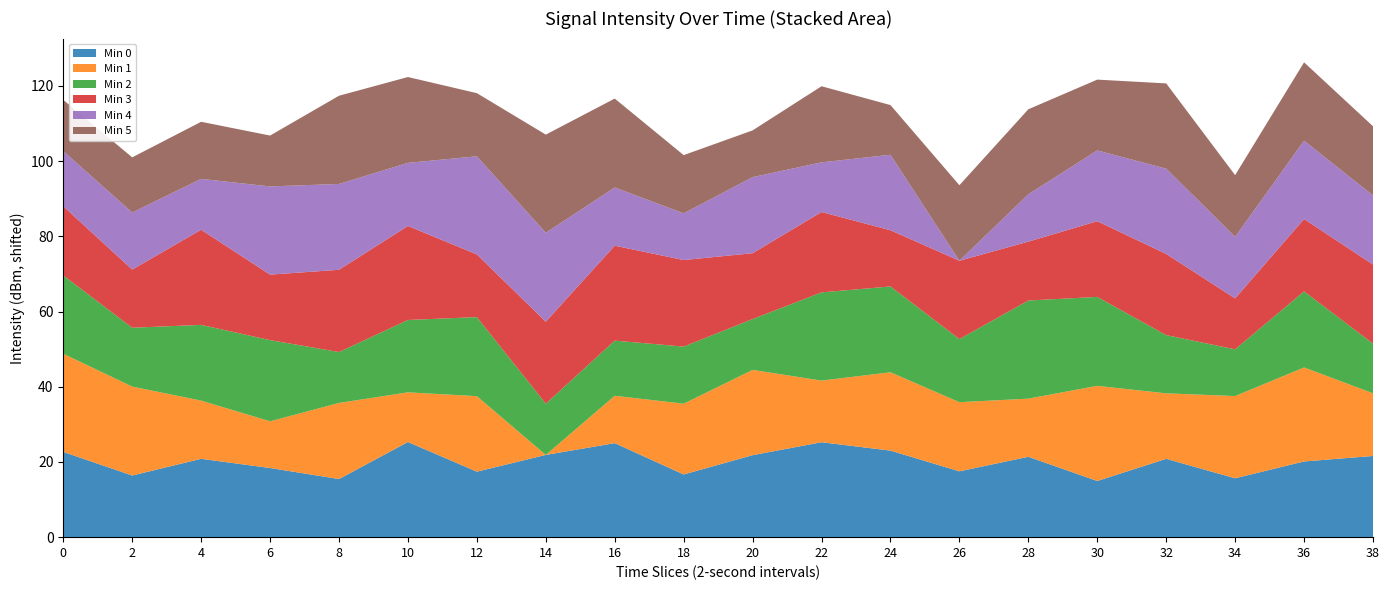

What is the total value across all series at 14?

107.0